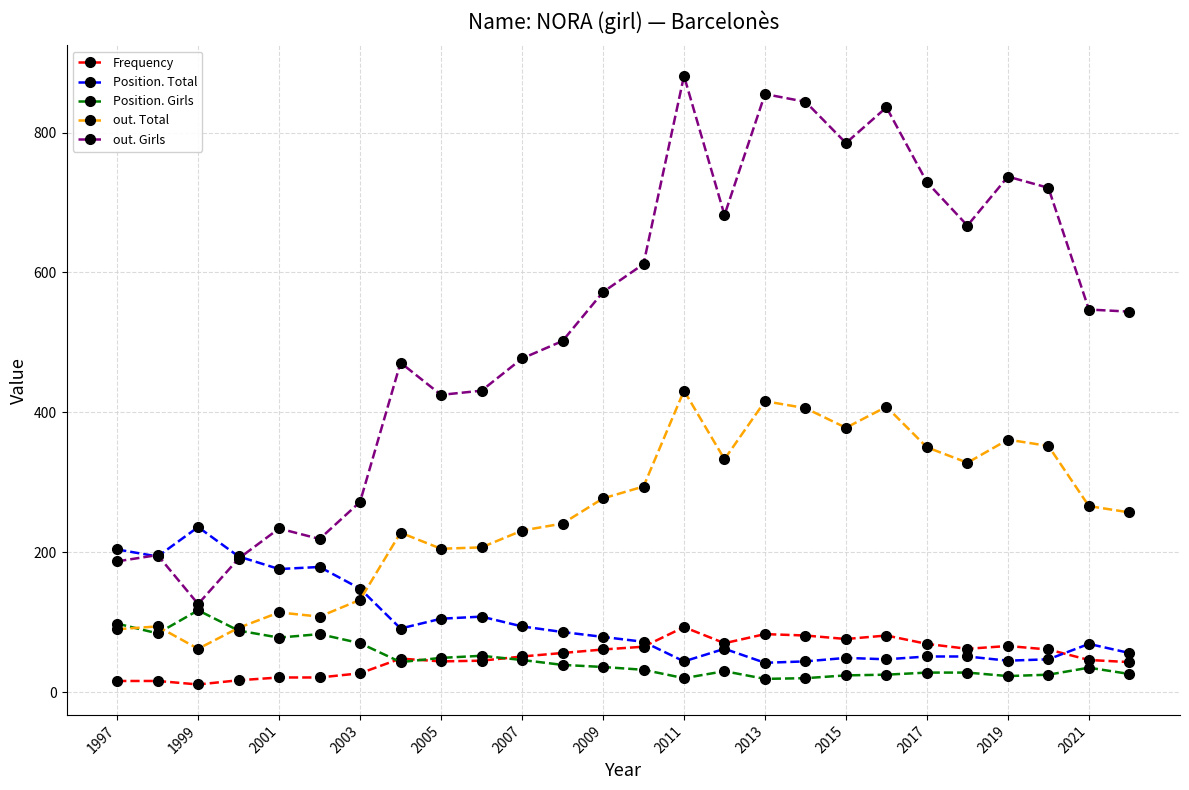

Does the chart have visible grid lines?

Yes